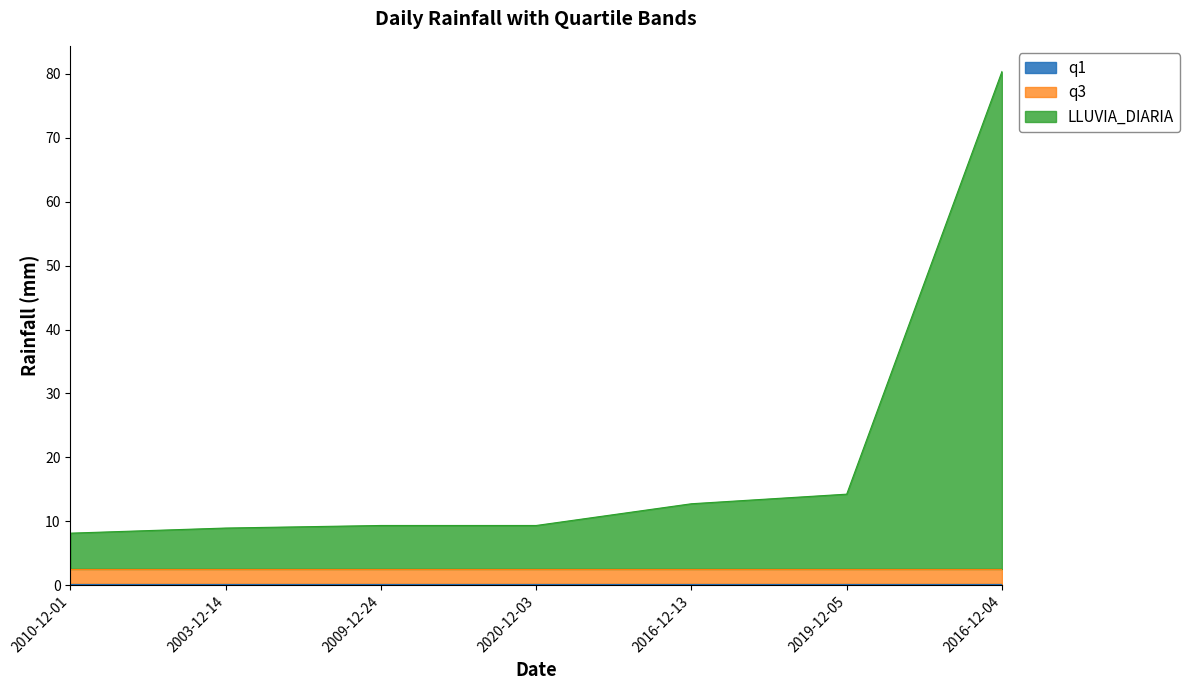

What are all the series names shown in the legend?

LLUVIA_DIARIA, q1, q3